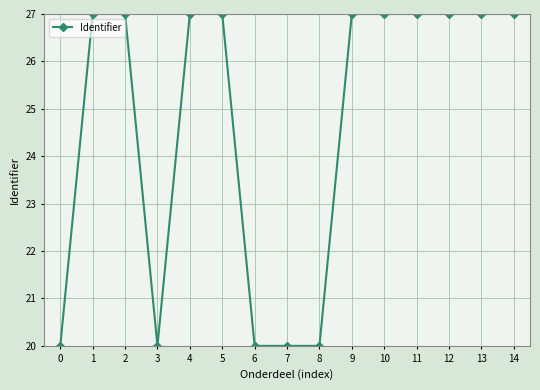

At which label does the data first exceed 26?

1